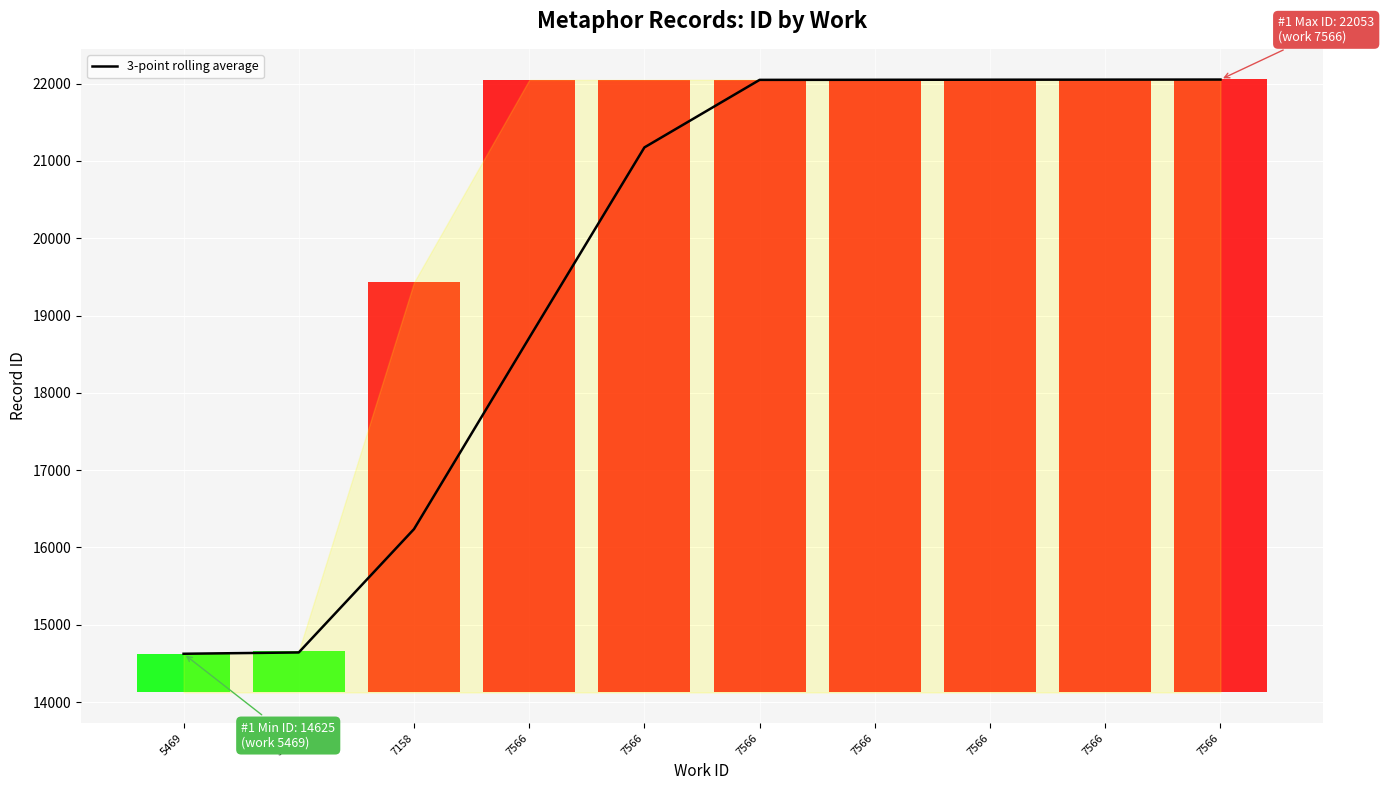

True or false: there are more than 2 points higher than both neighbors.

False